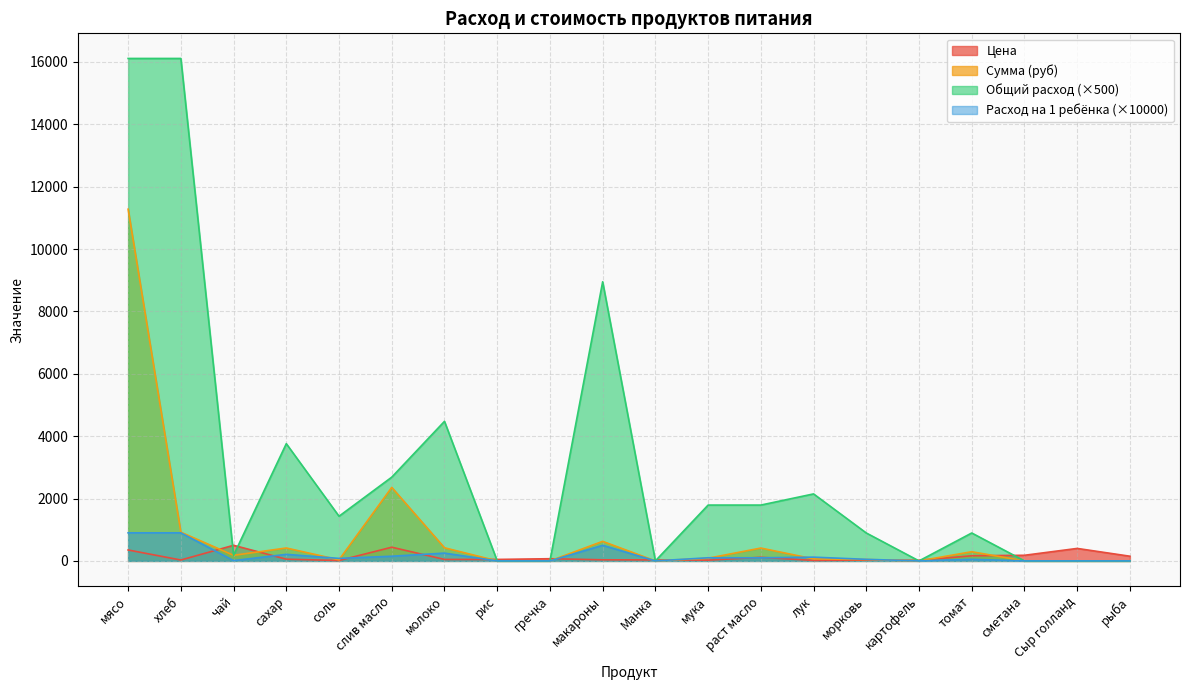

At how many categories does at least one series exceed 14590?

2